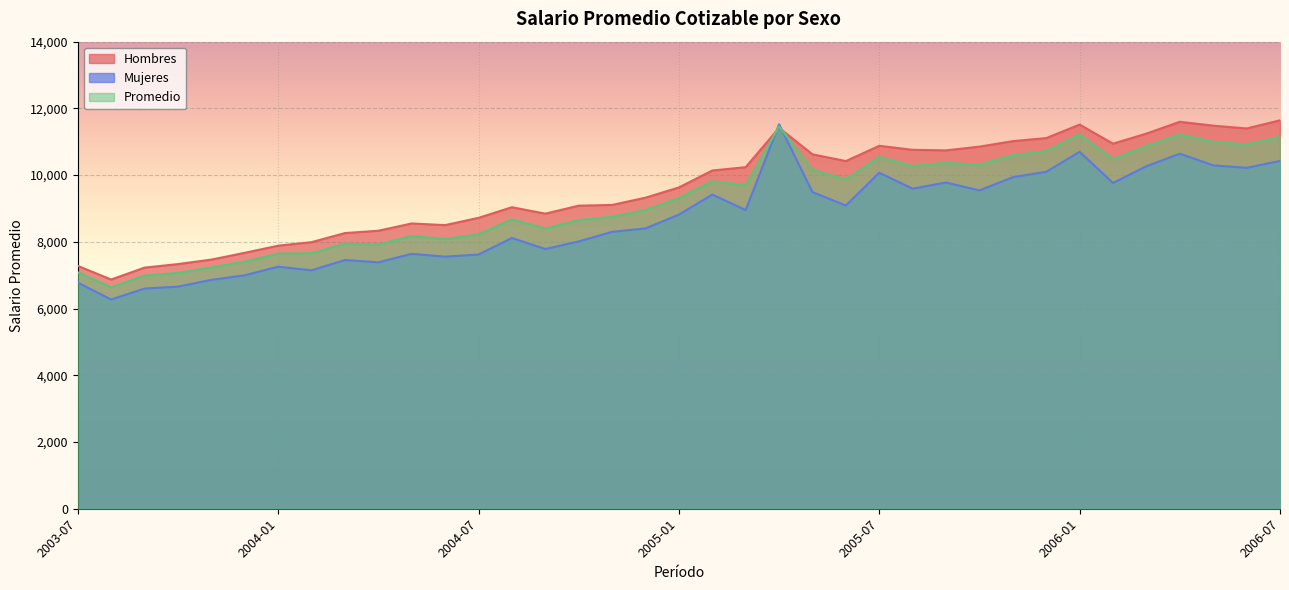

The Mujeres series shows 9938.6 at 2005-11. True or false?

True